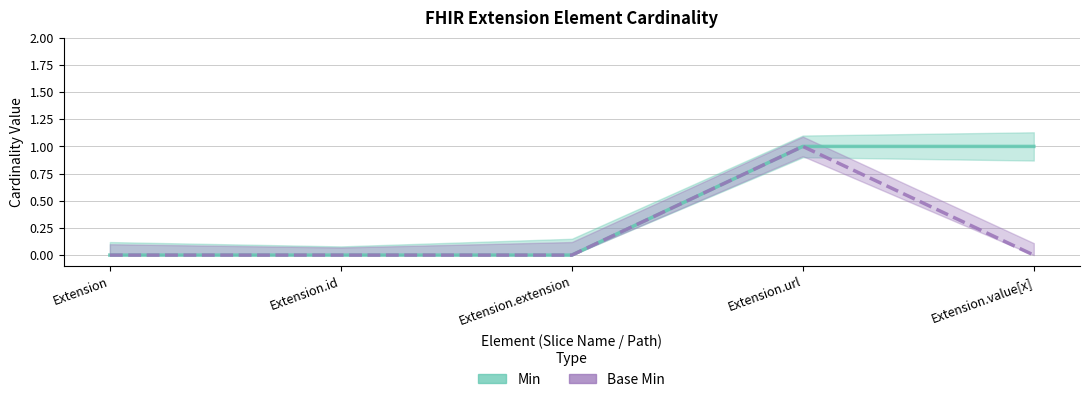

At which label does Min reach its minimum?

Extension